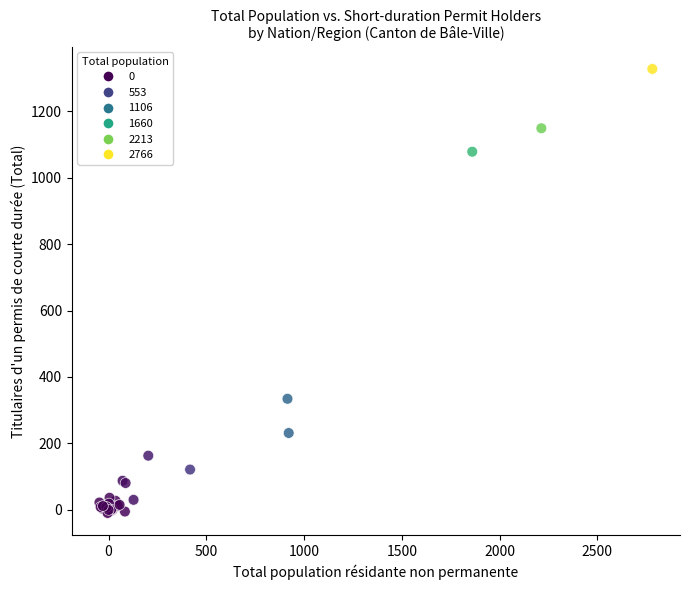

What Y value in the scatter plot is closest to 659?

334.2